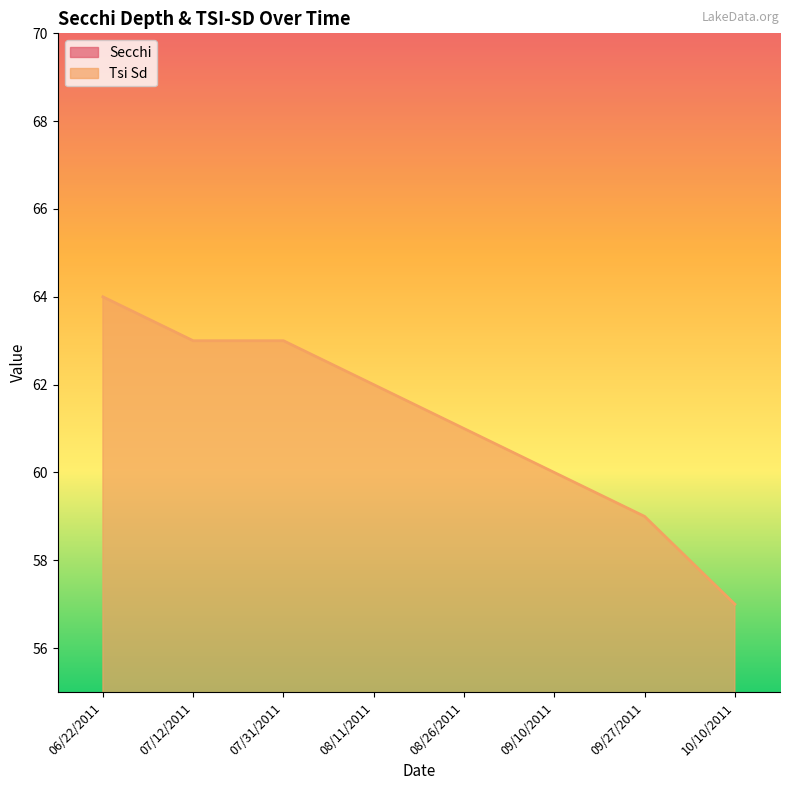

True or false: Tsi Sd and Secchi intersect in this chart.

False